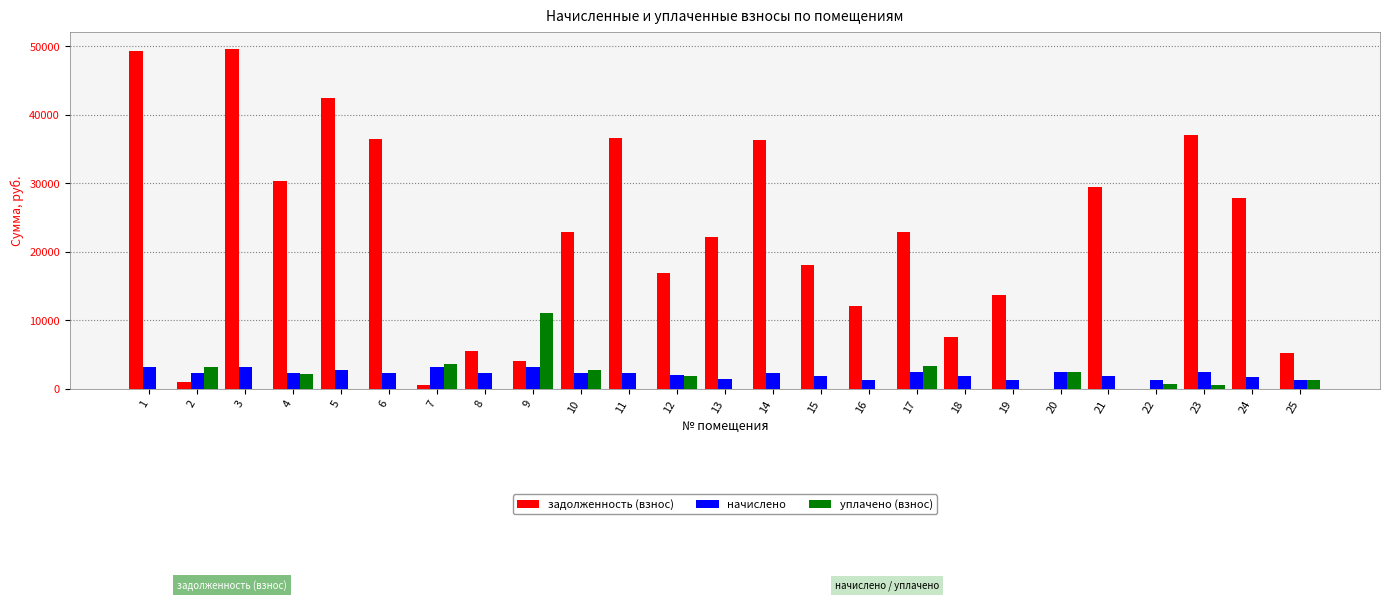

The value of задолженность (взнос) at 1 is 23380.1. True or false?

False